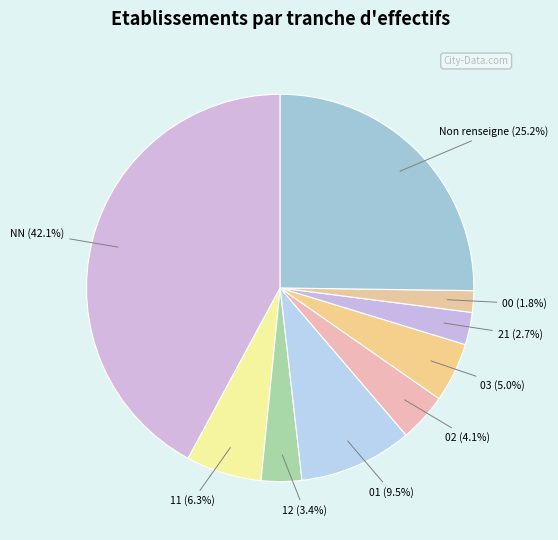

Is 11 the majority of the pie?

No